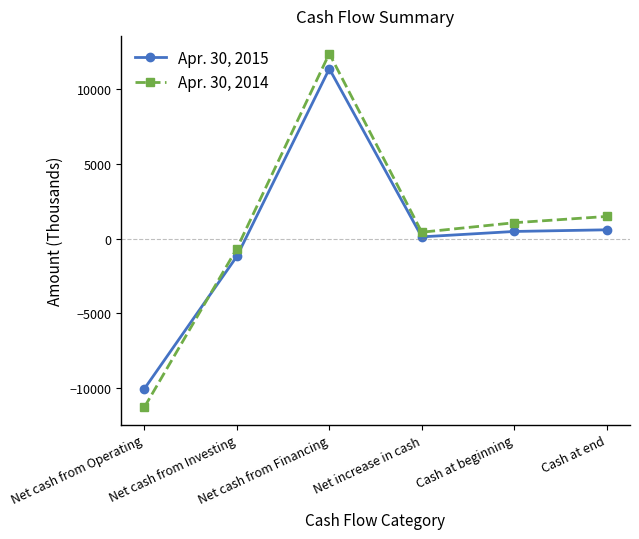

What are all the series names shown in the legend?

Apr. 30, 2015, Apr. 30, 2014